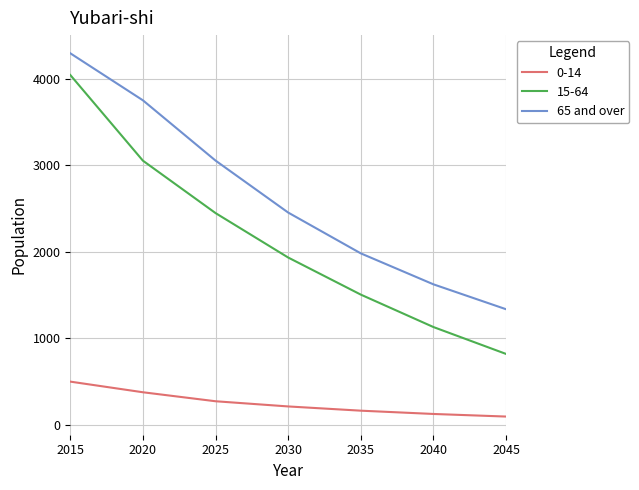

At which category is the sum across all series the highest?

2015